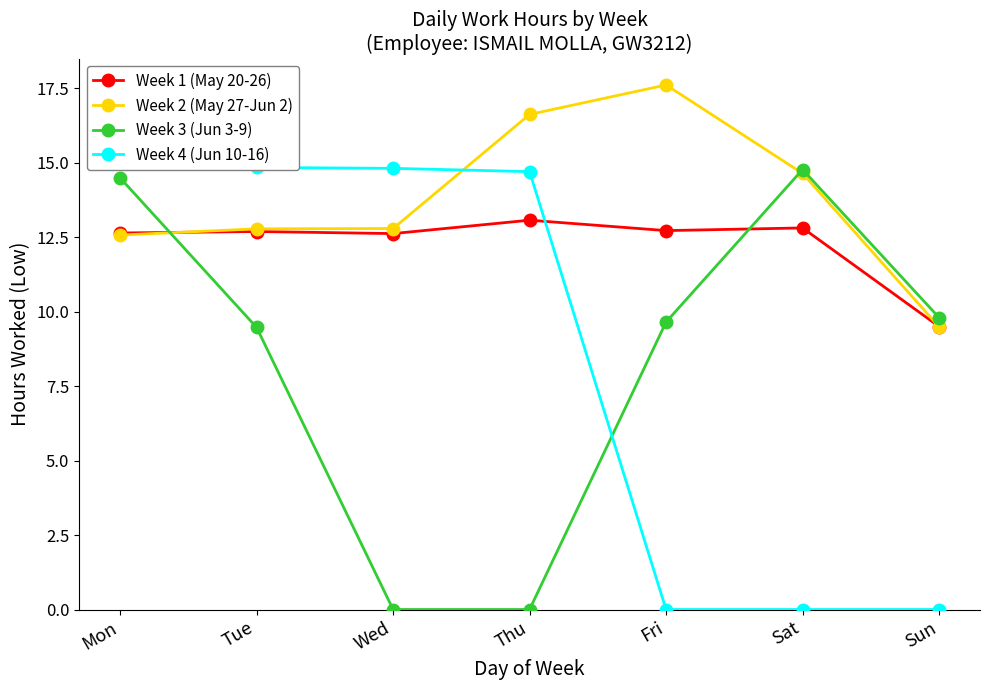

Reading left to right, extract all data points from this chart.

Week 1 (May 20-26): Mon=12.6	Tue=12.7	Wed=12.6	Thu=13.1	Fri=12.7	Sat=12.8	Sun=9.5
Week 2 (May 27-Jun 2): Mon=12.6	Tue=12.8	Wed=12.8	Thu=16.6	Fri=17.6	Sat=14.6	Sun=9.5
Week 3 (Jun 3-9): Mon=14.5	Tue=9.5	Wed=0.0	Thu=0.0	Fri=9.7	Sat=14.8	Sun=9.8
Week 4 (Jun 10-16): Mon=15.0	Tue=14.8	Wed=14.8	Thu=14.7	Fri=0.0	Sat=0.0	Sun=0.0